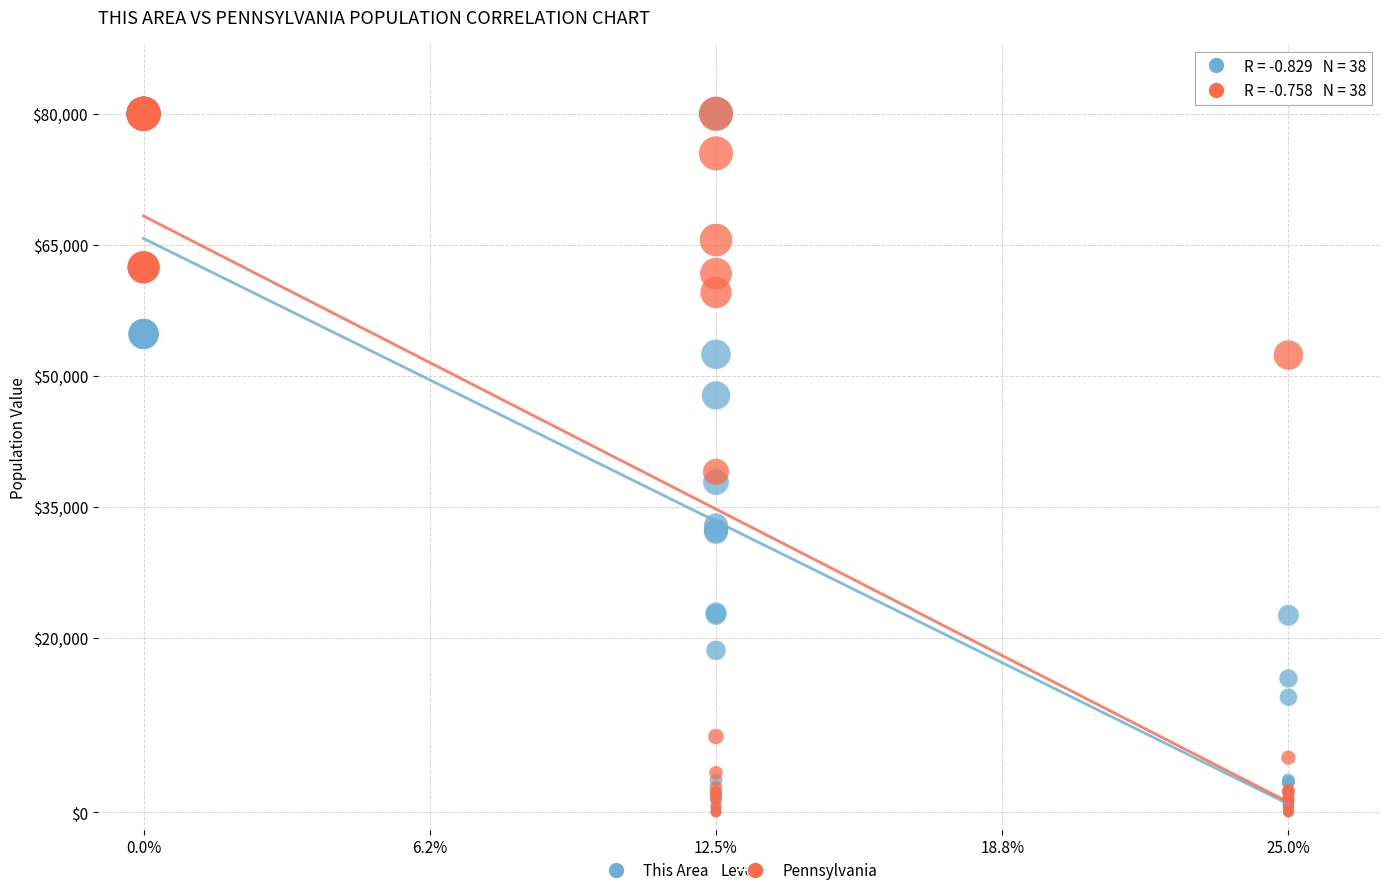

Across all series, what Y value is closest to 40008?

38987.1